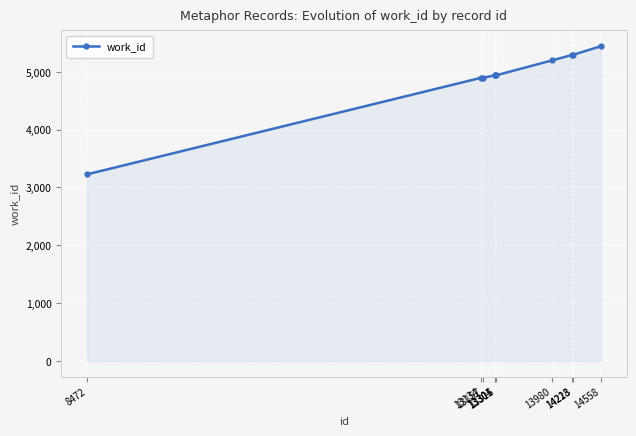

Reading right to left, extract all data points from this chart.

5443	5292	5292	5198	4939	4939	4939	4895	4895	3227